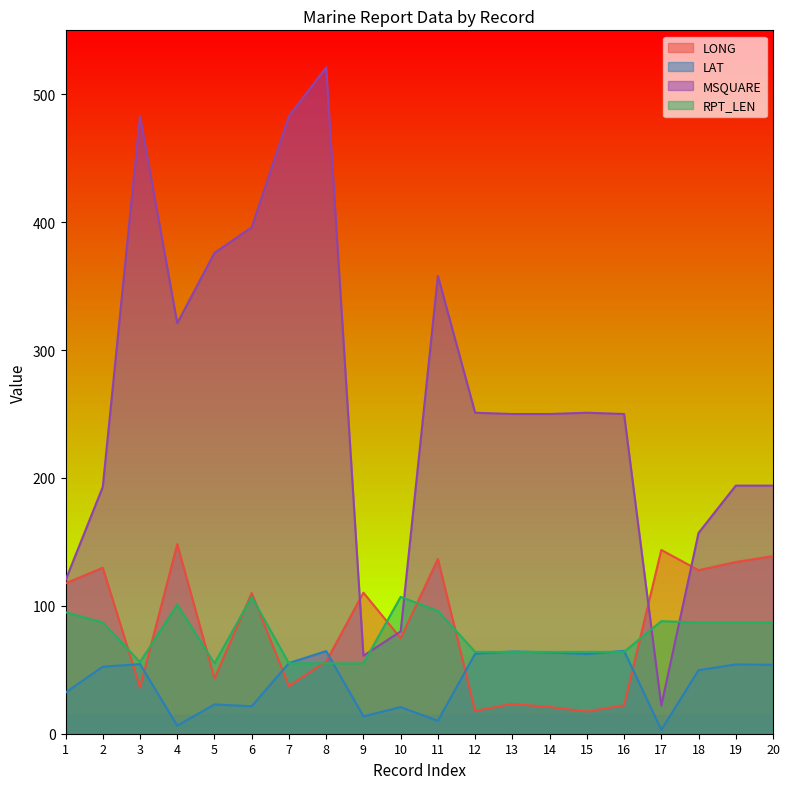

The value of LONG at 20 is 138.9. True or false?

True